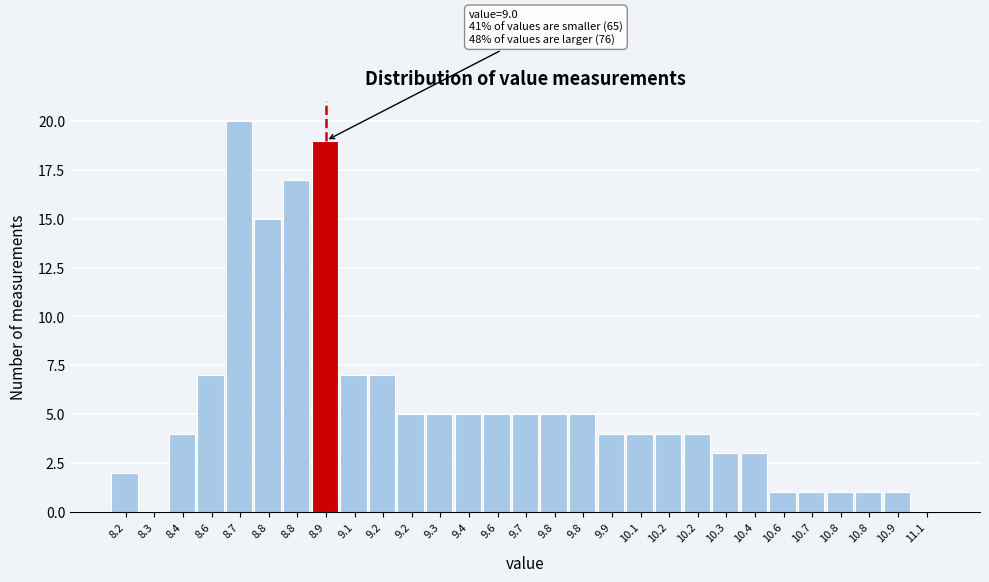

How many series are shown in this chart?

1